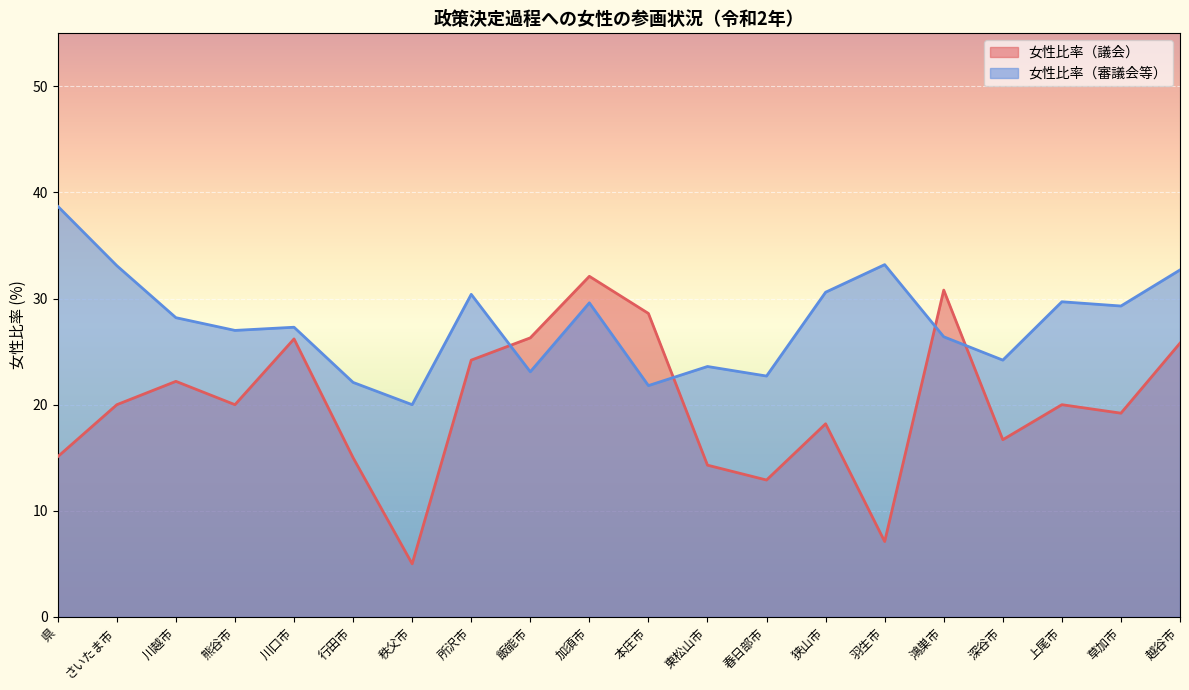

Is it true that 女性比率（審議会等） equals 4.2 at 秩父市?

False